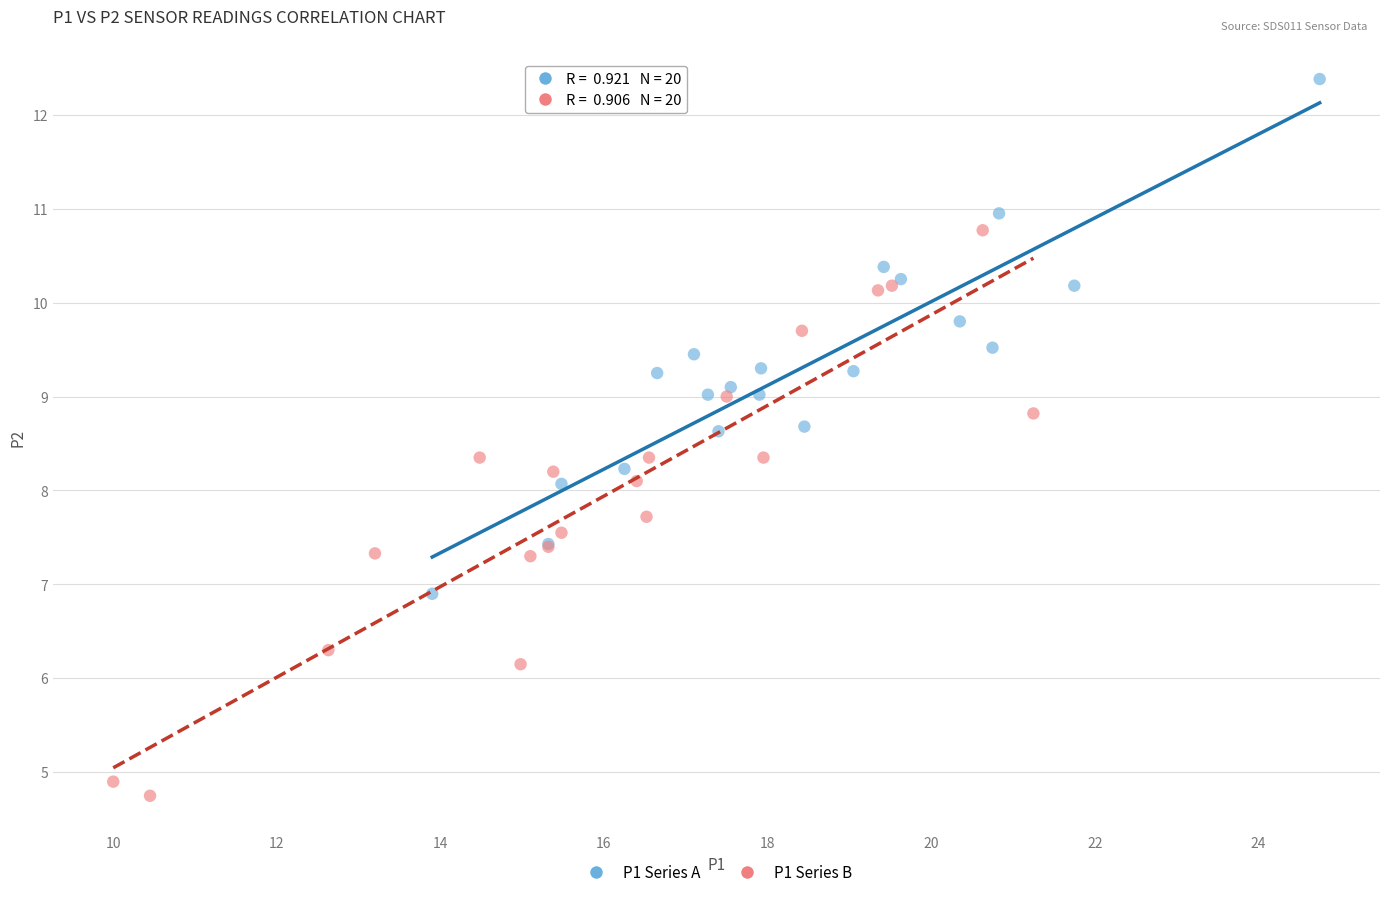

Which series reaches the minimum Y coordinate?

P1 Series B